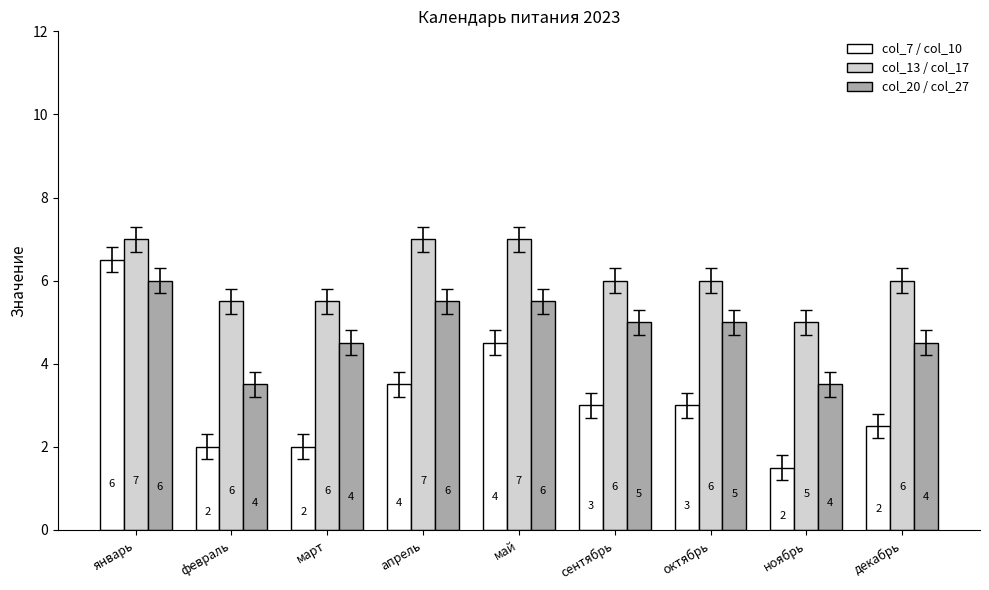

What is the value of the col_13 / col_17 bar at the 6th from the left?

6.0